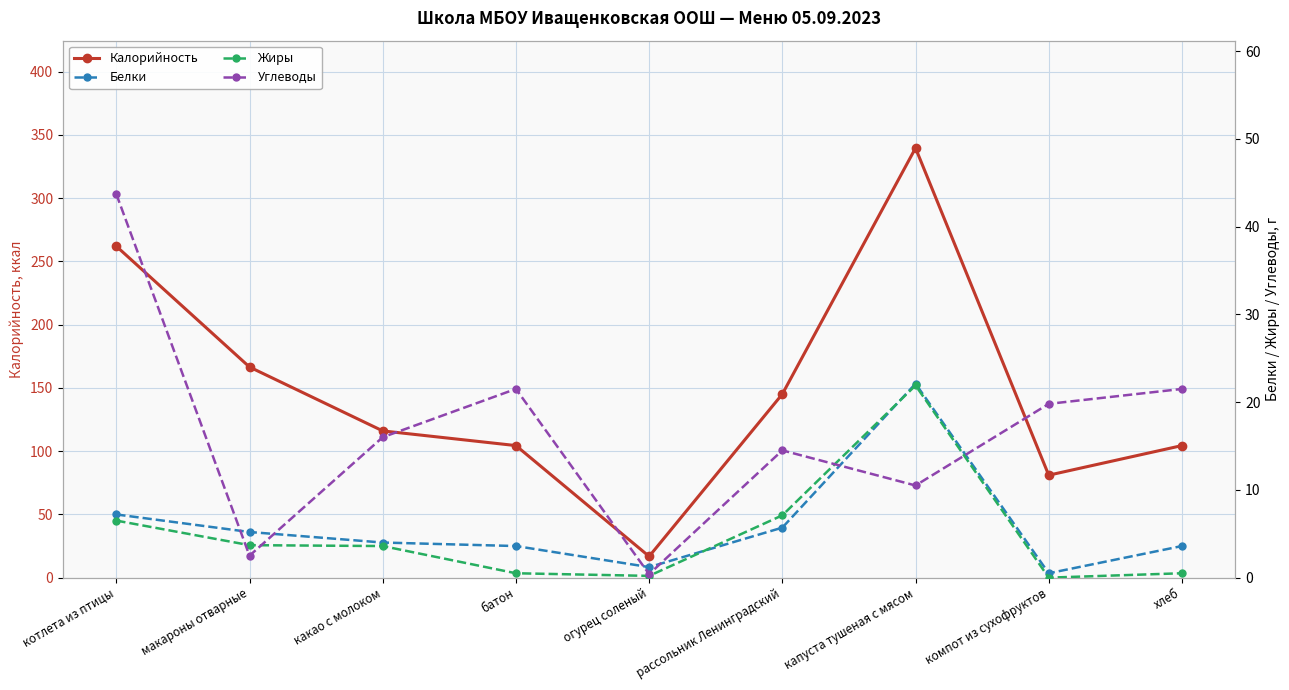

What is the maximum value shown in the chart?

339.6